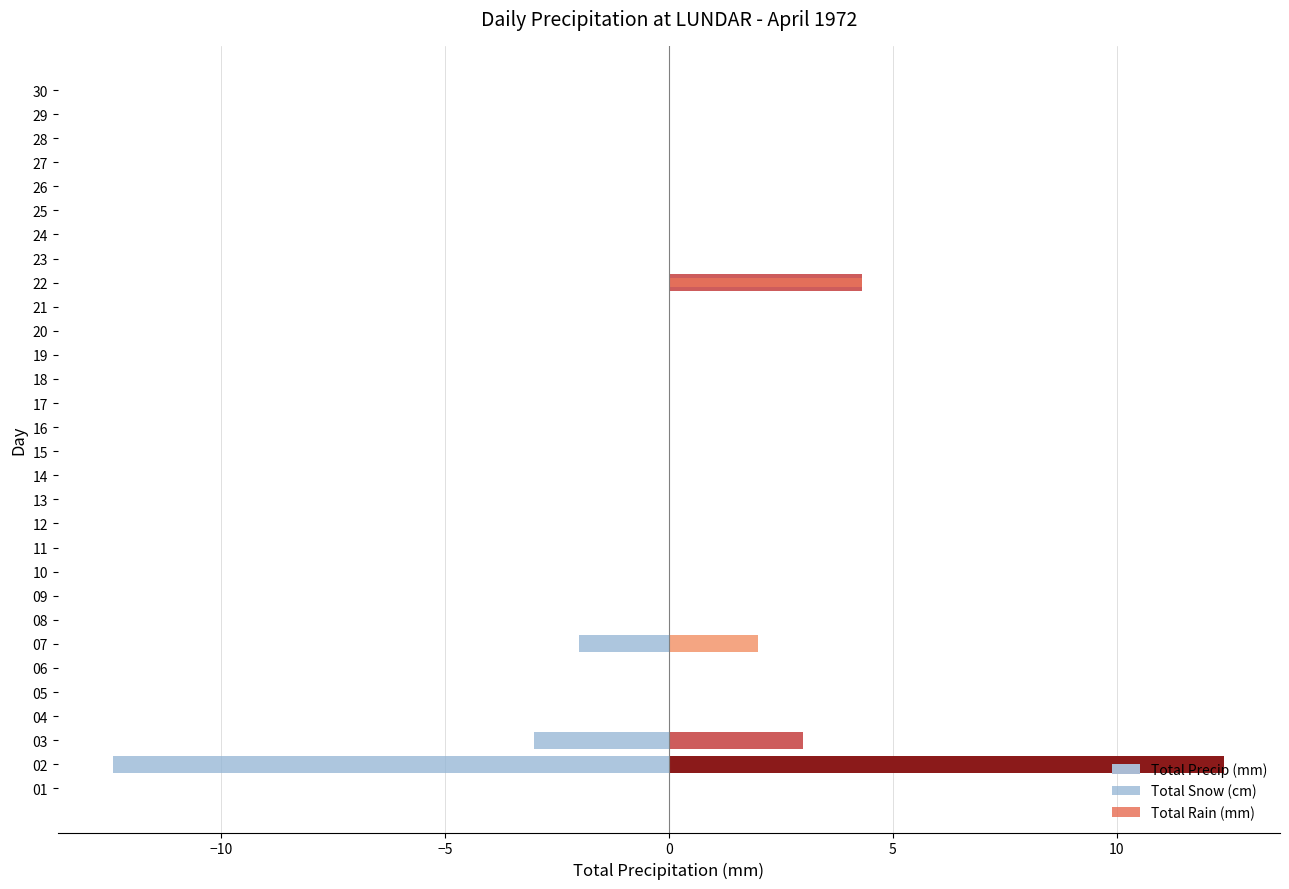

At how many categories does at least one series exceed -1?

30